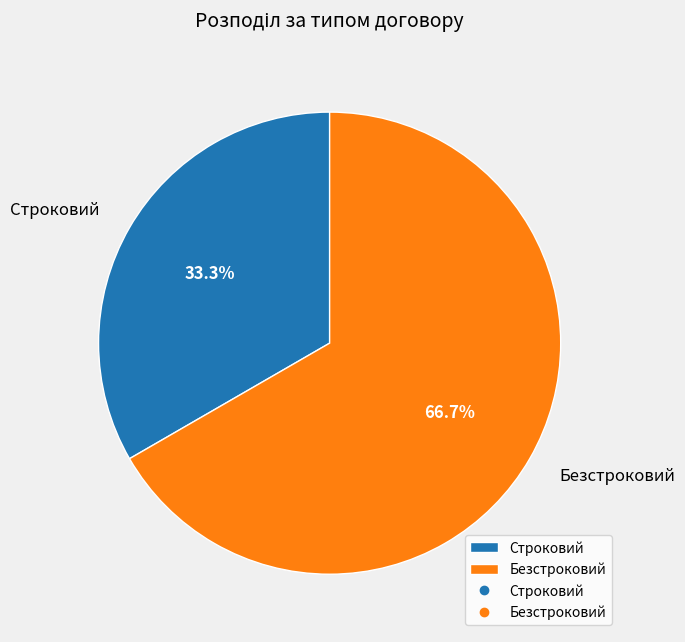

How many segments does this pie chart have?

2